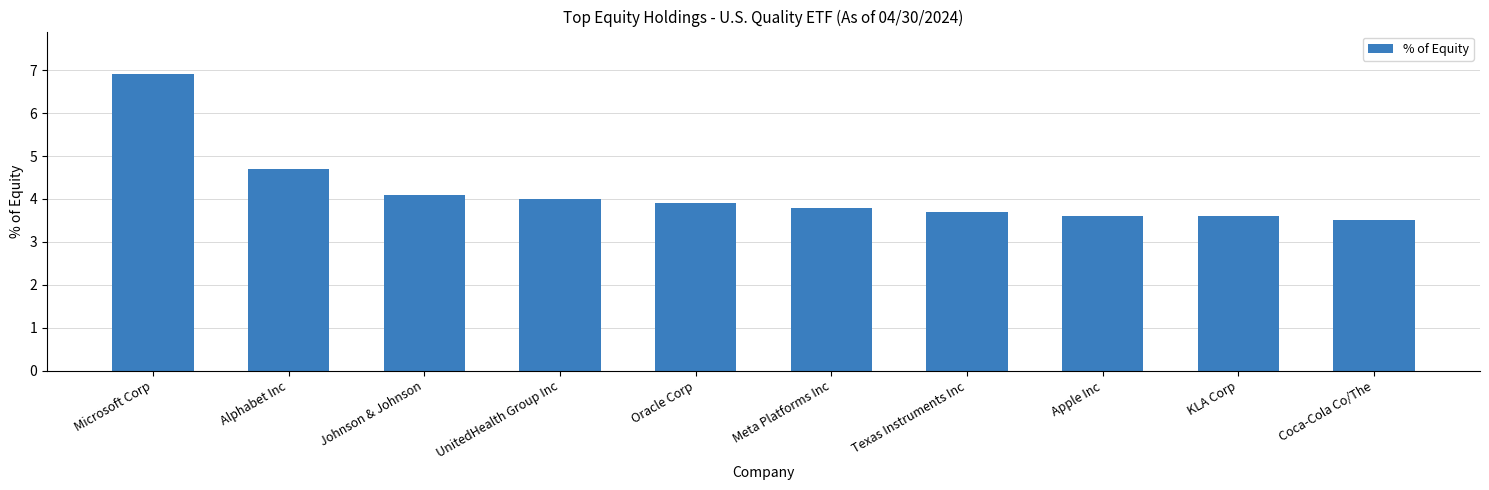

What is the difference between the second highest and second lowest values?

1.1